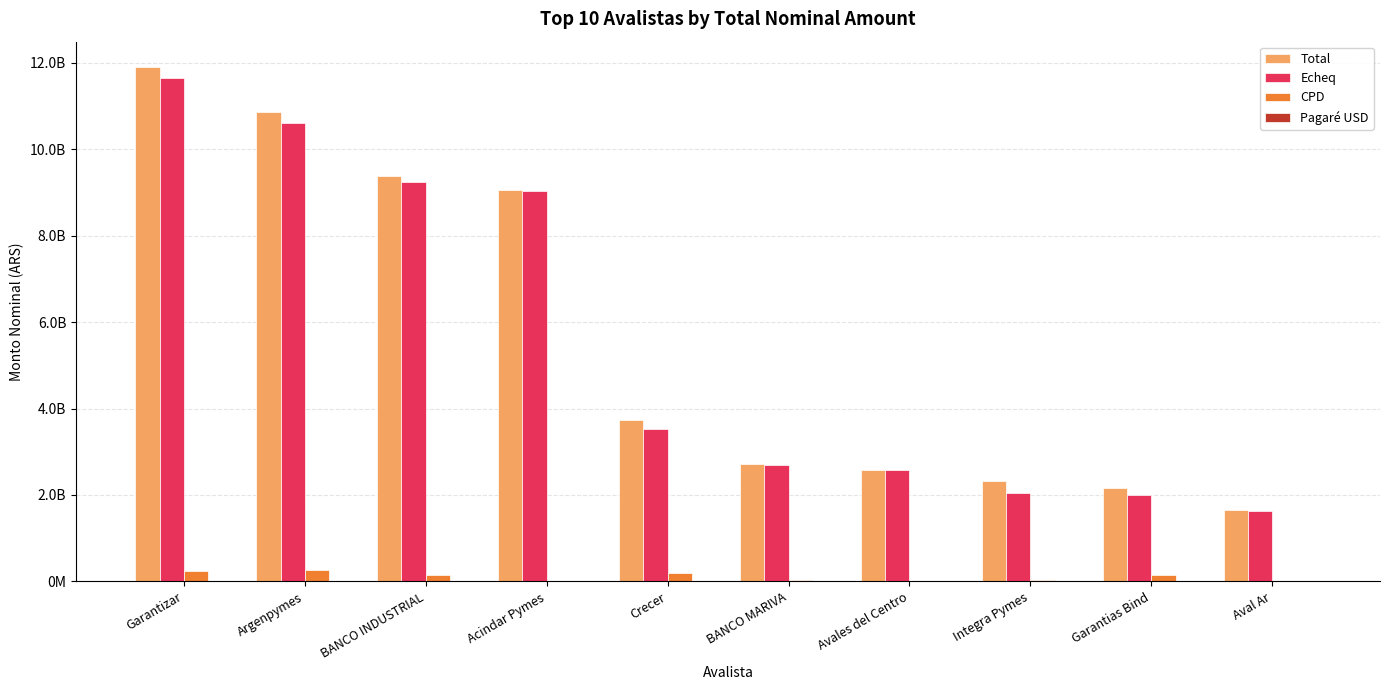

What is the highest value of the Total series?

11891100722.6